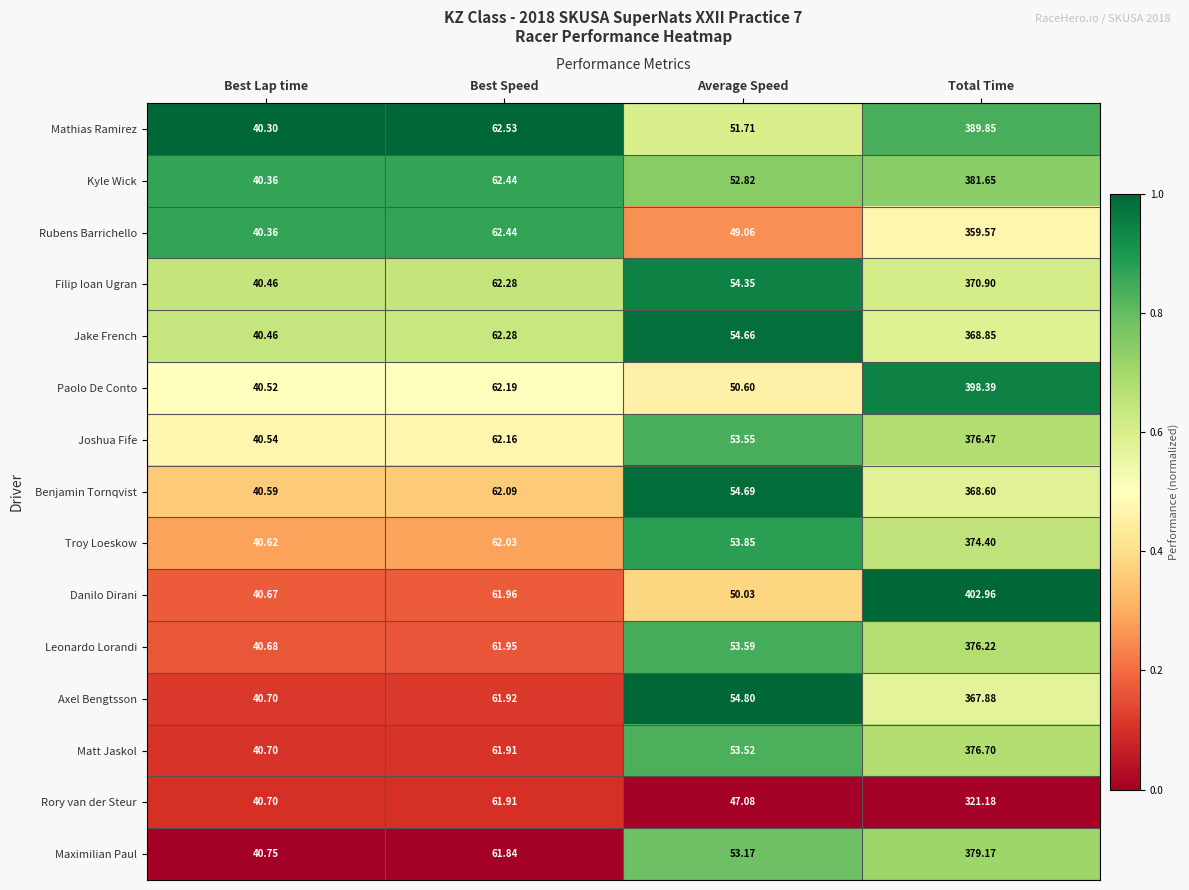

Which series has the largest range (max minus min)?

Danilo Dirani